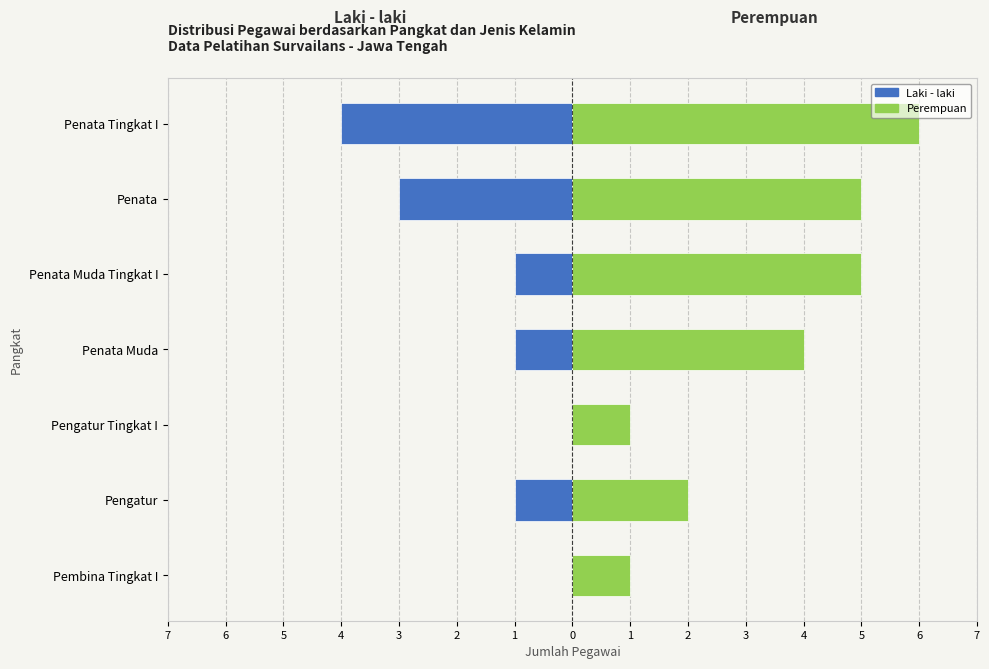

What is the value of the Laki - laki bar at the 6th from the left?

-3